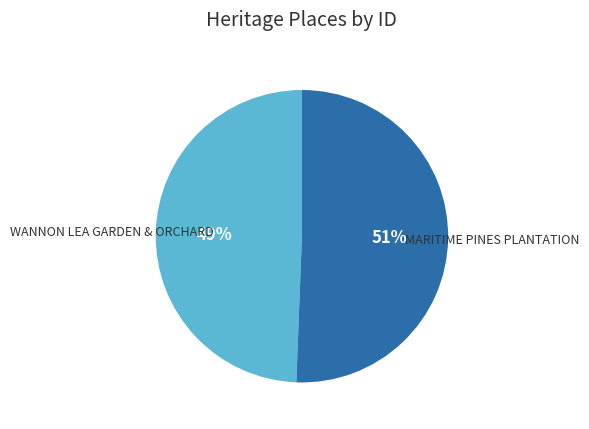

To the nearest percent, what is the average slice percentage?

50%